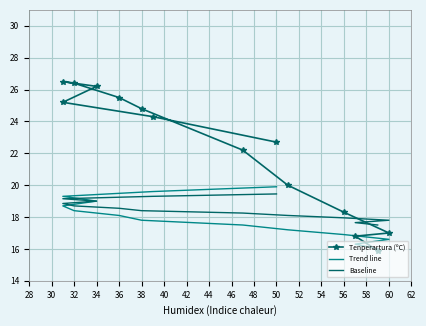

What is the spread (max minus min) of values at 50?

3.2